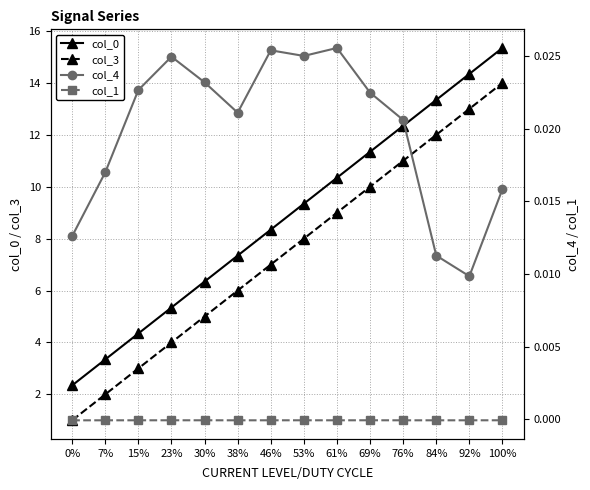

The value of col_0 at 38% is 7.3. True or false?

True